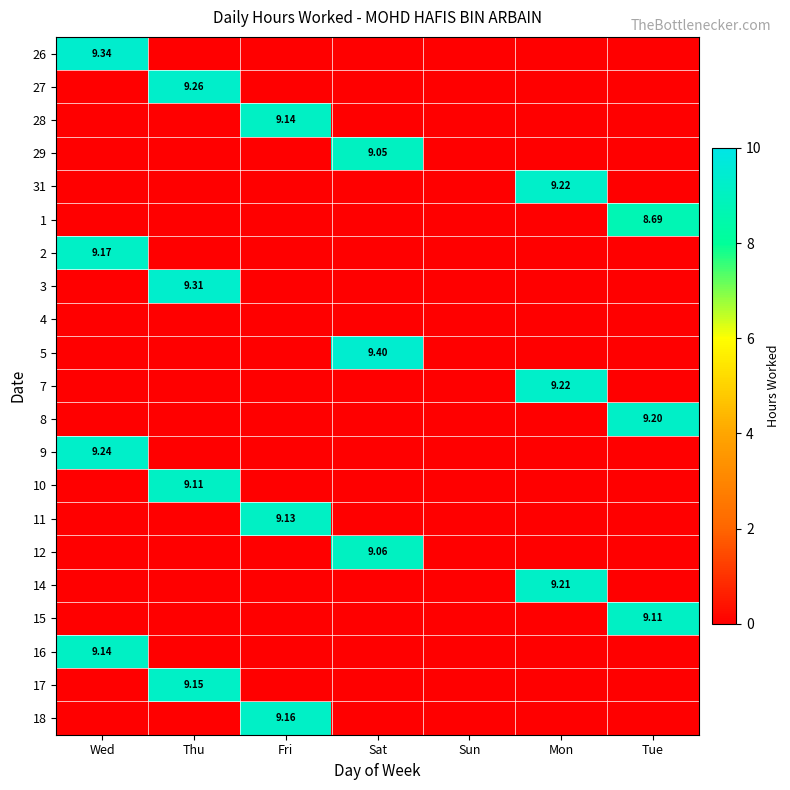

Rank the series by their maximum value, from lowest to highest.

4, 1, 29, 12, 10, 15, 11, 28, 16, 17, 18, 2, 8, 14, 31, 7, 9, 27, 3, 26, 5